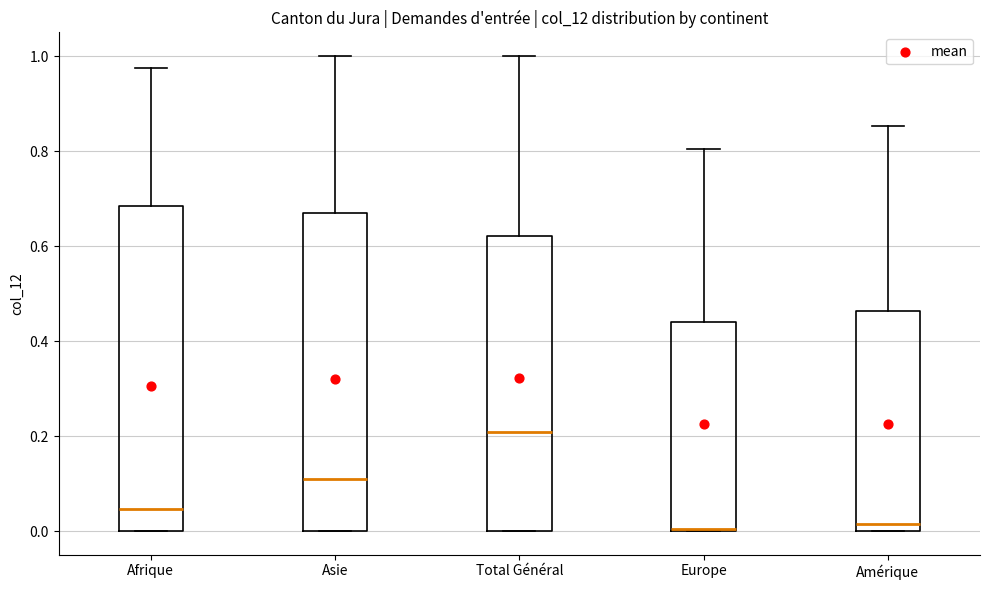

Reading left to right, transcribe this box plot: for each box, give where its median line is, the range the box spans, and where its two whiskers end, as read against the y-axis. The values are not printed on the chart, so give them approximately, as read against the axis.

Afrique: median 0.04, box 0.00 to 0.68, whiskers 0.00 to 0.98
Asie: median 0.10, box 0.00 to 0.68, whiskers 0.00 to 1.00
Total Général: median 0.20, box 0.00 to 0.62, whiskers 0.00 to 1.00
Europe: median 0.00 (drawn on the box's lower edge), box 0.00 to 0.44, whiskers 0.00 to 0.80
Amérique: median 0.02, box 0.00 to 0.46, whiskers 0.00 to 0.86